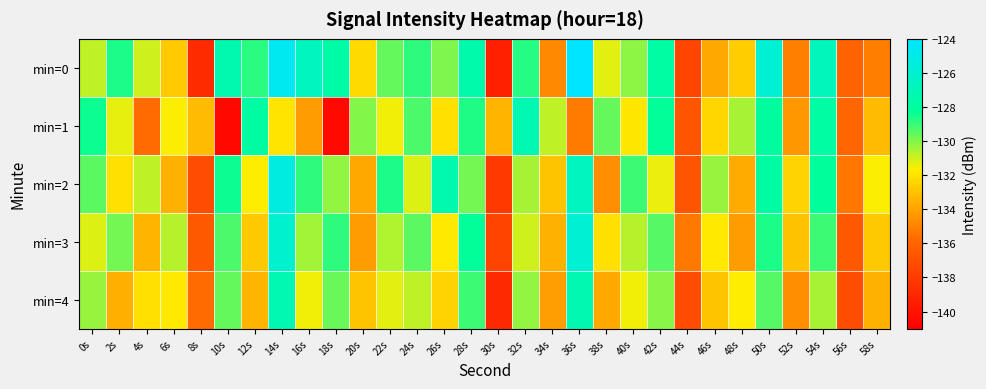

Between 16s and 56s, which series saw the biggest shift?

min=0